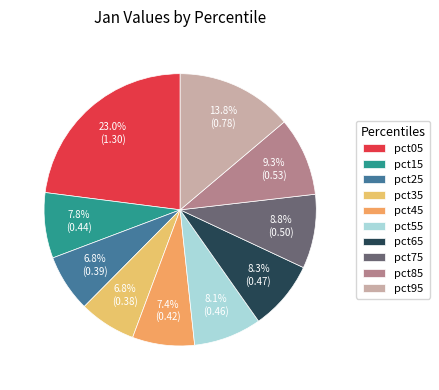

How many segments does this pie chart have?

10